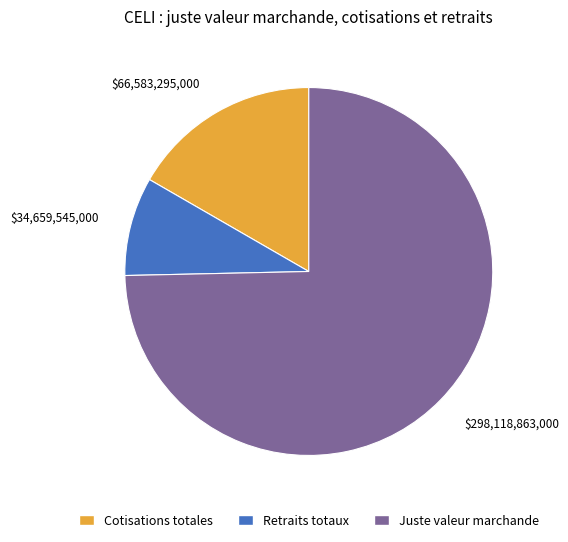

What is the smallest slice in the pie chart?

Retraits totaux